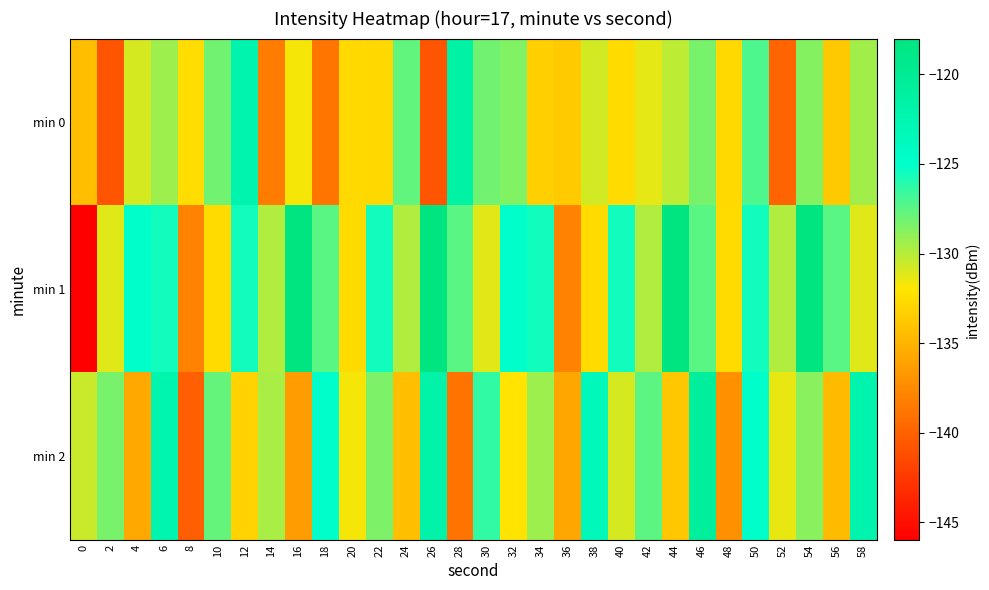

Reading left to right, extract all data points from this chart.

min 0: 0=-134.3	2=-140.8	4=-130.8	6=-129.4	8=-132.5	10=-128.1	12=-122.2	14=-138.3	16=-131.7	18=-138.8	20=-132.7	22=-132.9	24=-127.7	26=-140.8	28=-121.6	30=-128.2	32=-128.5	34=-133.3	36=-133.6	38=-130.7	40=-132.6	42=-131.3	44=-130.2	46=-128.4	48=-132.8	50=-127.1	52=-139.8	54=-128.6	56=-133.7	58=-129.4
min 1: 0=-145.9	2=-131.1	4=-124.9	6=-125.5	8=-138.0	10=-132.6	12=-125.5	14=-129.9	16=-118.1	18=-127.4	20=-132.6	22=-125.5	24=-129.9	26=-118.1	28=-127.4	30=-131.1	32=-124.9	34=-125.5	36=-138.0	38=-132.6	40=-125.5	42=-129.9	44=-118.1	46=-127.4	48=-132.6	50=-125.5	52=-129.9	54=-118.1	56=-127.4	58=-131.1
min 2: 0=-130.5	2=-128.3	4=-135.7	6=-122.4	8=-140.1	10=-127.8	12=-133.2	14=-129.6	16=-136.4	18=-124.9	20=-131.7	22=-128.5	24=-134.3	26=-121.8	28=-138.9	30=-126.4	32=-132.1	34=-129.3	36=-135.8	38=-123.5	40=-130.9	42=-127.6	44=-133.8	46=-120.7	48=-137.2	50=-125.1	52=-131.4	54=-128.8	56=-134.6	58=-122.2